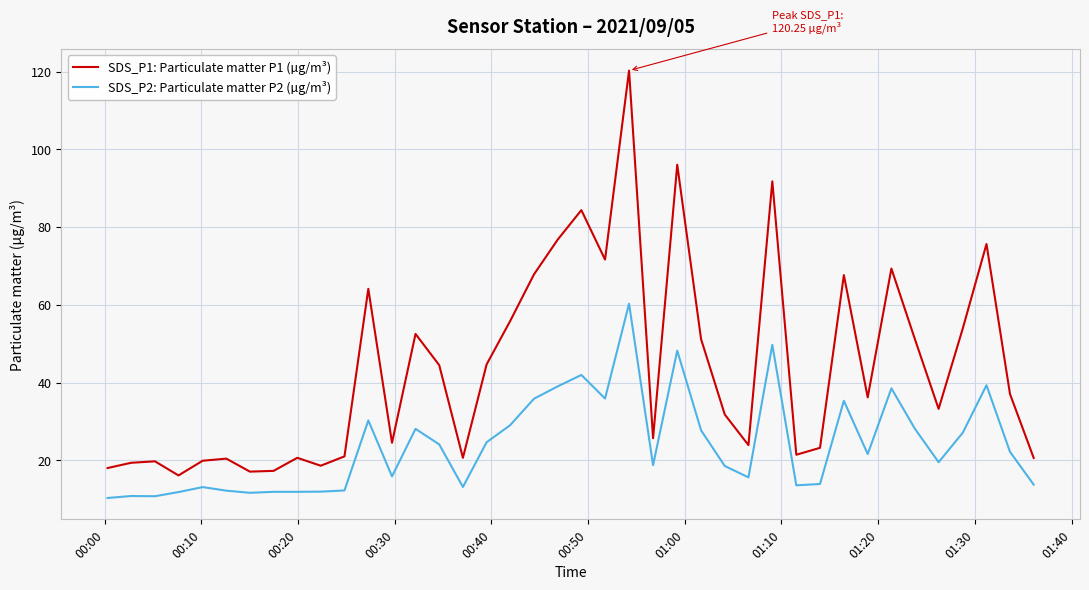

What is the average value of the SDS_P2: Particulate matter P2 (µg/m³) series?

23.9